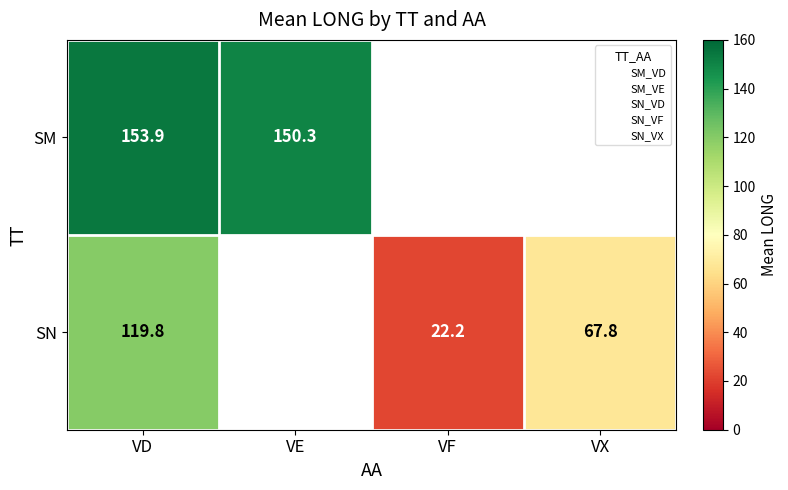

At VD, list the series in order from smallest to largest.

SN, SM